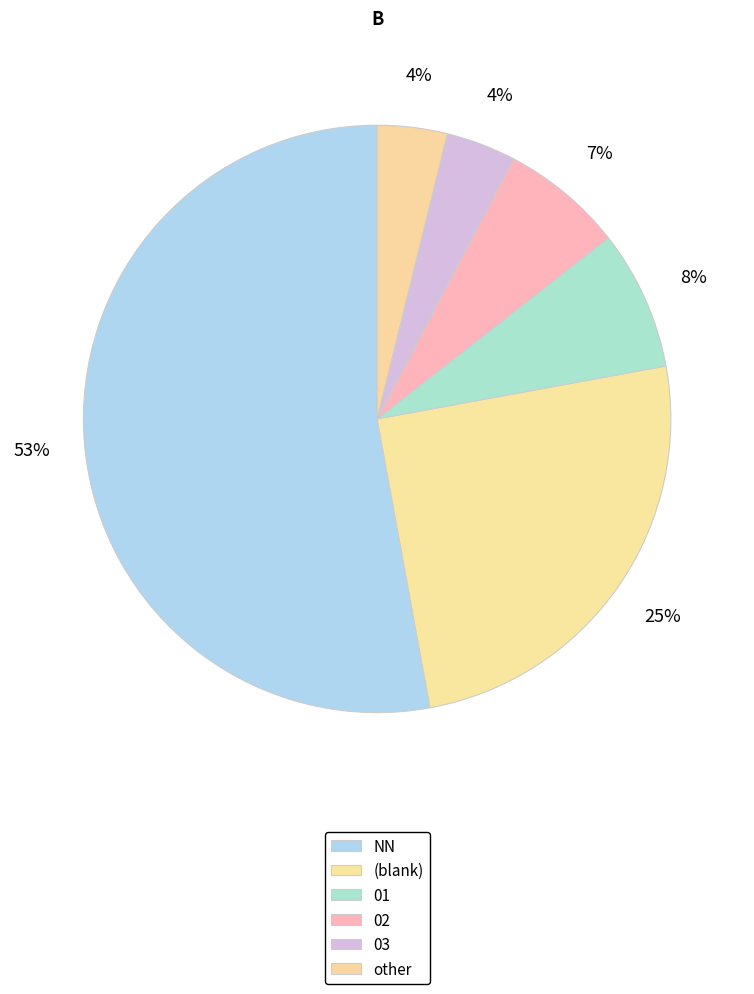

To the nearest percent, what is the average slice percentage?

17%